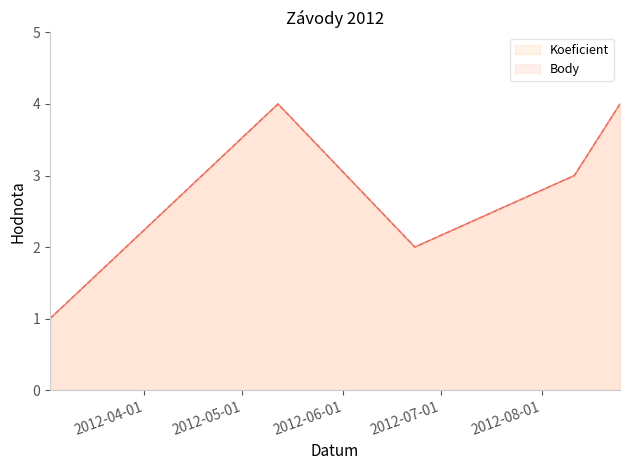

True or false: Koeficient and Body intersect in this chart.

False